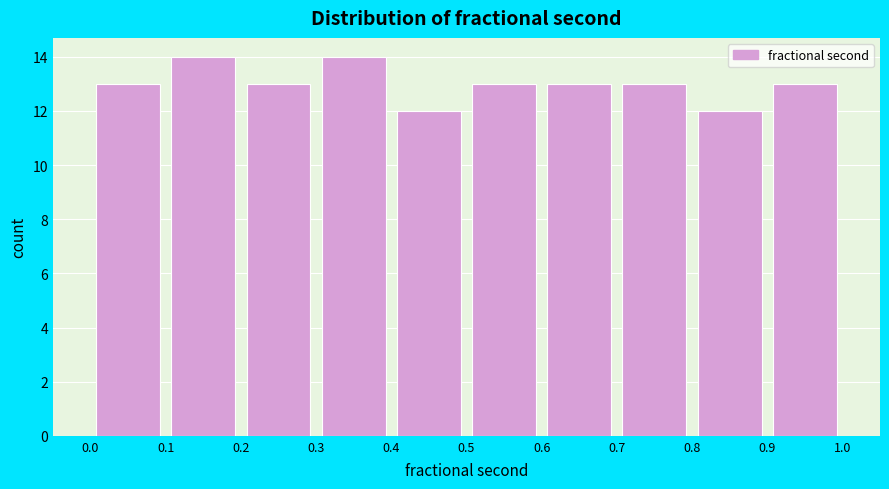

Reading left to right, transcribe this chart: for each bar, give the range it covers on the x-axis and its height. The values are not printed on the chart, so give them approximately, as read against the axis.

0.0 to 0.1: 13
0.1 to 0.2: 14
0.2 to 0.3: 13
0.3 to 0.4: 14
0.4 to 0.5: 12
0.5 to 0.6: 13
0.6 to 0.7: 13
0.7 to 0.8: 13
0.8 to 0.9: 12
0.9 to 1.0: 13